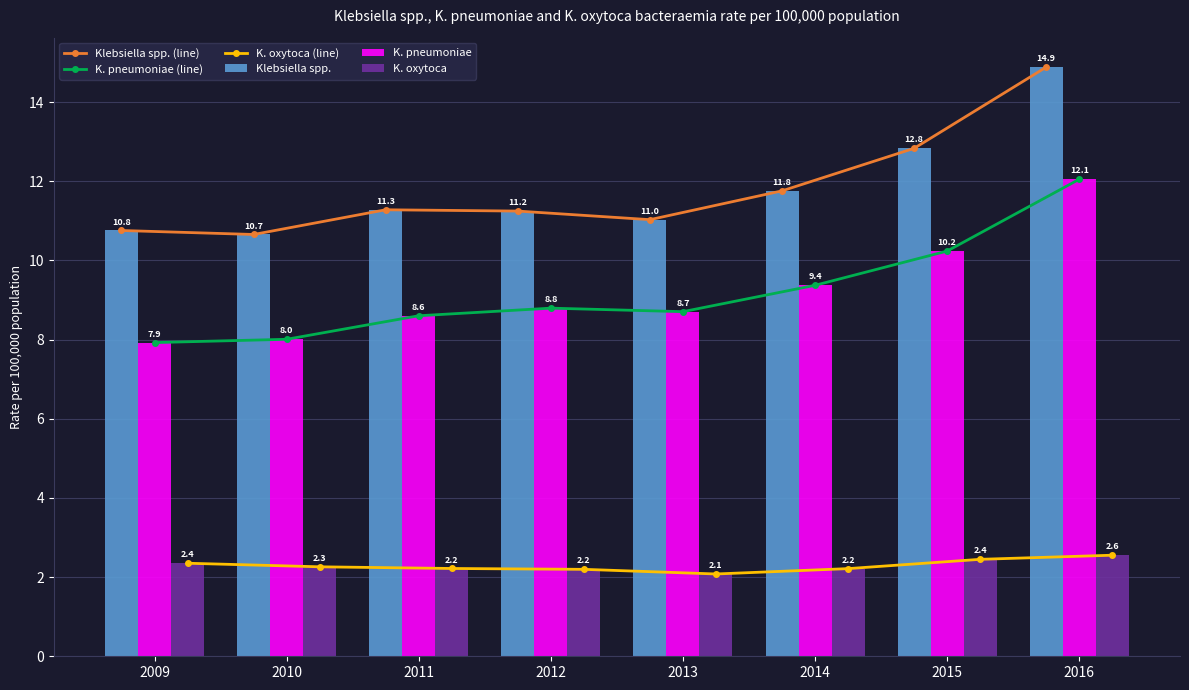

Which series changed the most between 2014 and 2016?

Klebsiella spp. (line)